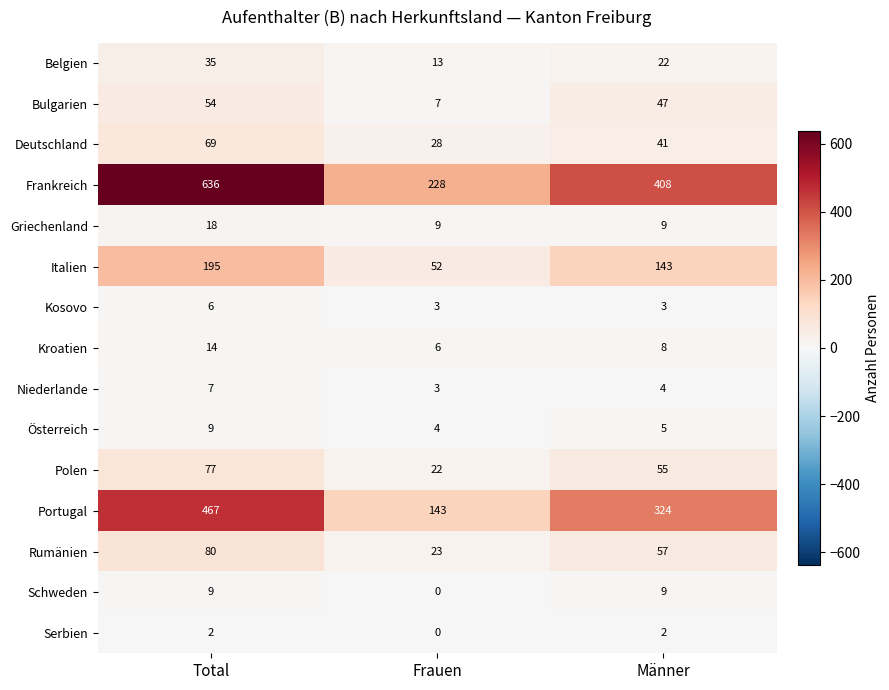

At which label does Italien first exceed 143?

Total